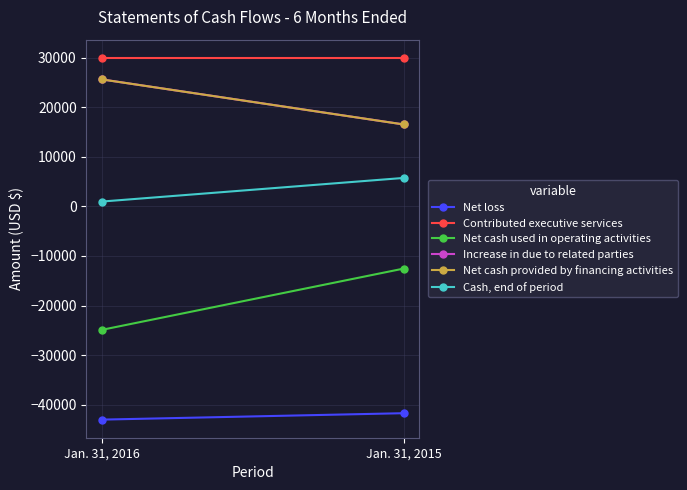

Reading right to left, list all the values displayed in this chart.

Net loss: Jan. 31, 2015=-41727	Jan. 31, 2016=-43025
Contributed executive services: Jan. 31, 2015=30000	Jan. 31, 2016=30000
Net cash used in operating activities: Jan. 31, 2015=-12539	Jan. 31, 2016=-24919
Increase in due to related parties: Jan. 31, 2015=16538	Jan. 31, 2016=25640
Net cash provided by financing activities: Jan. 31, 2015=16538	Jan. 31, 2016=25640
Cash, end of period: Jan. 31, 2015=5750	Jan. 31, 2016=977